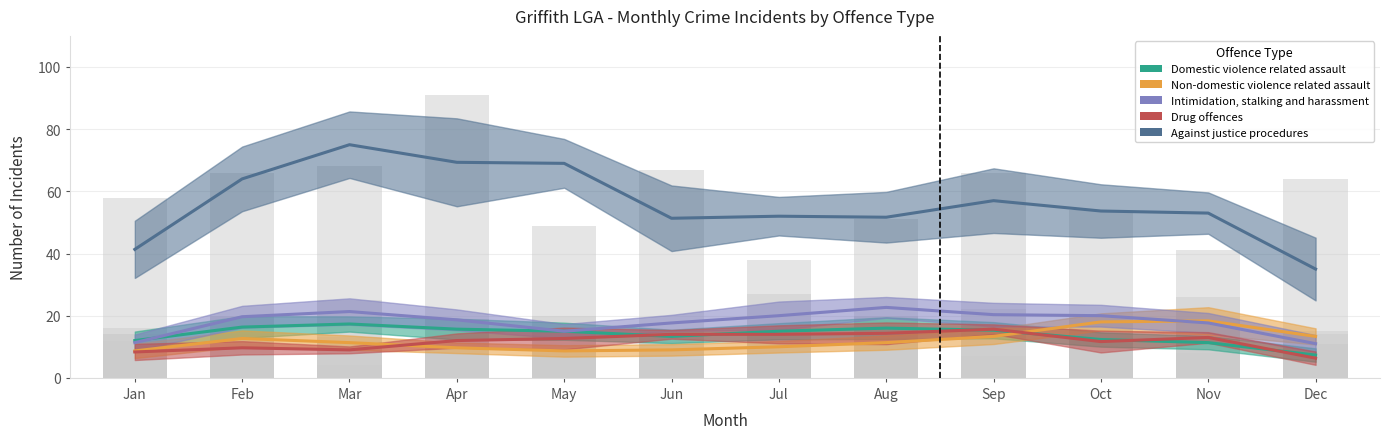

Which series changed the most between Jan and Jun?

Against justice procedures